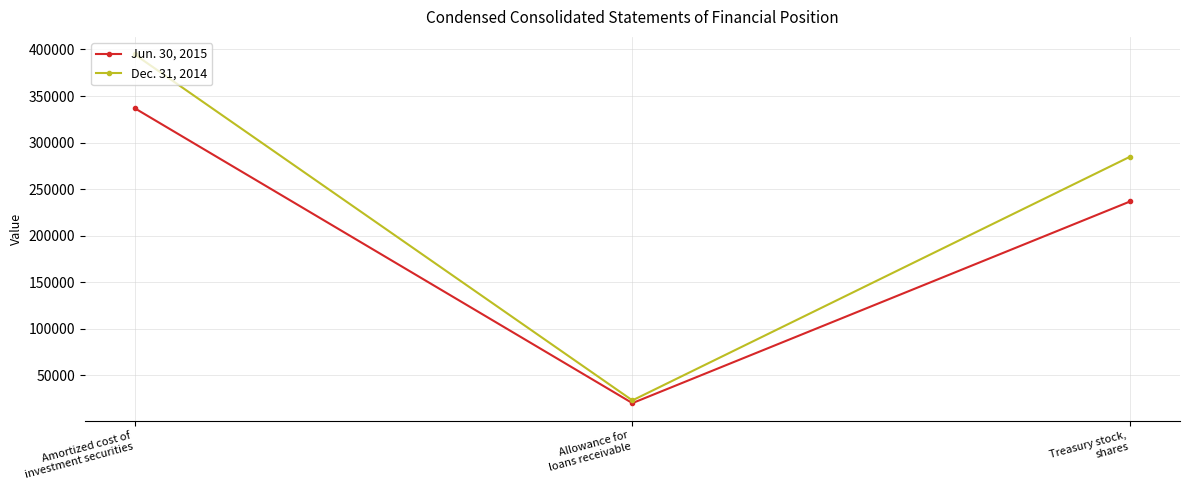

Rank the categories by Dec. 31, 2014 value from highest to lowest.

Amortized cost of
investment securities, Treasury stock,
shares, Allowance for
loans receivable